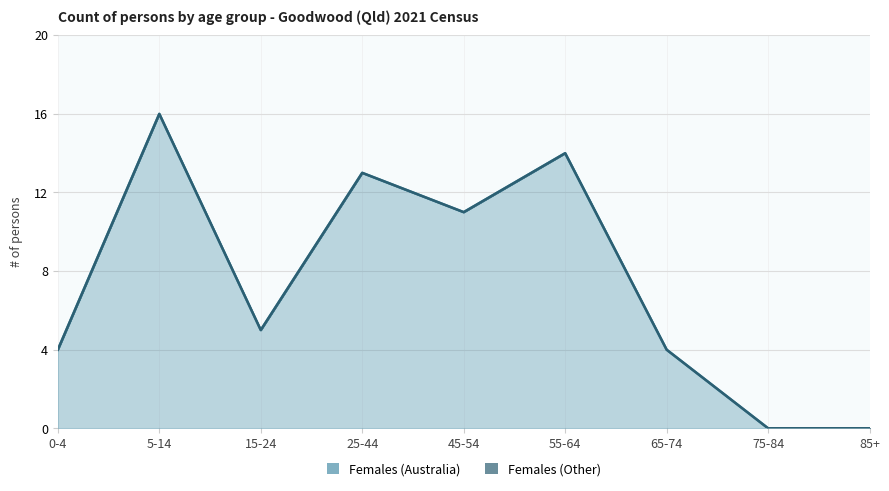

Where is the data nearest to the value 8?

15-24